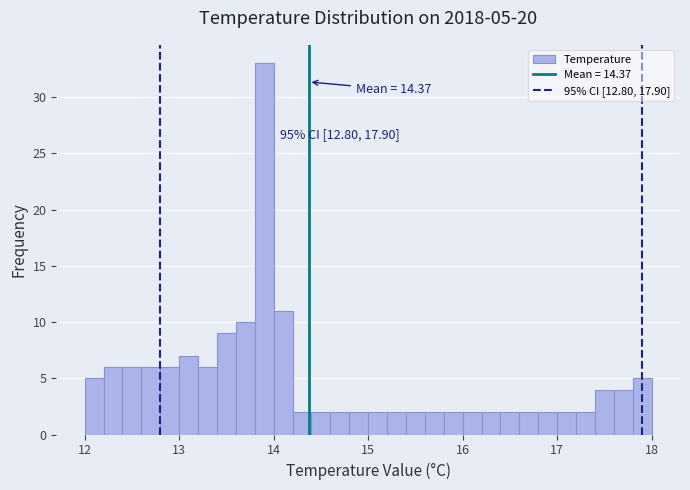

Read against the x-axis, roughly where is the centre of the tallest bar?

13.9